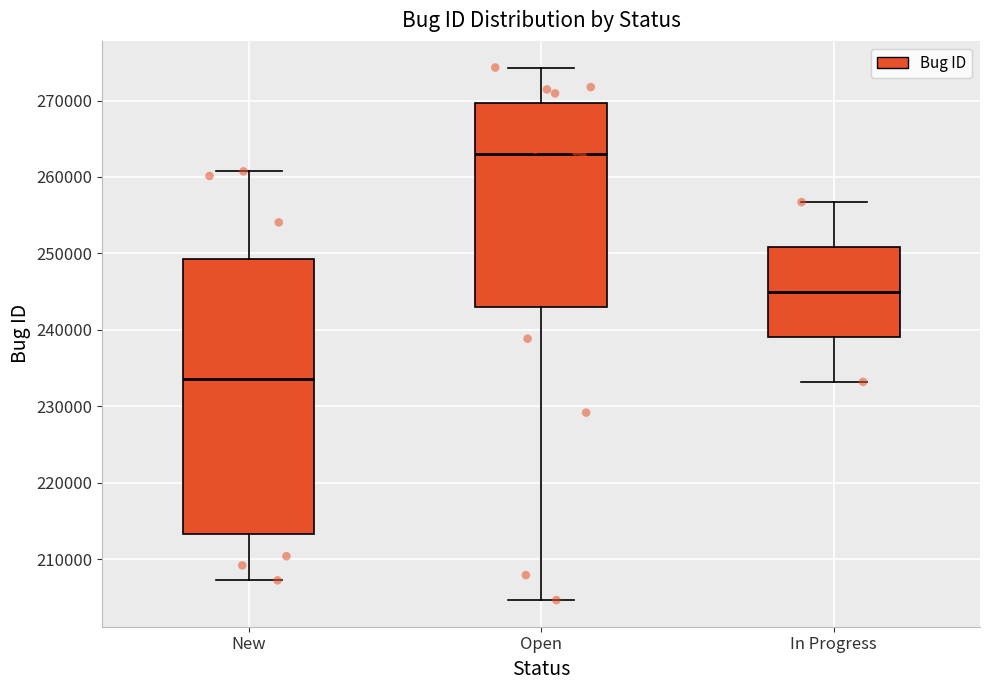

Reading left to right, transcribe this box plot: for each box, give where its median line is, the range the box spans, and where its two whiskers end, as read against the y-axis. The values are not printed on the chart, so give them approximately, as read against the axis.

New: median 234000, box 213000 to 249000, whiskers 207000 to 261000
Open: median 263000, box 243000 to 270000, whiskers 205000 to 274000
In Progress: median 245000, box 239000 to 251000, whiskers 233000 to 257000